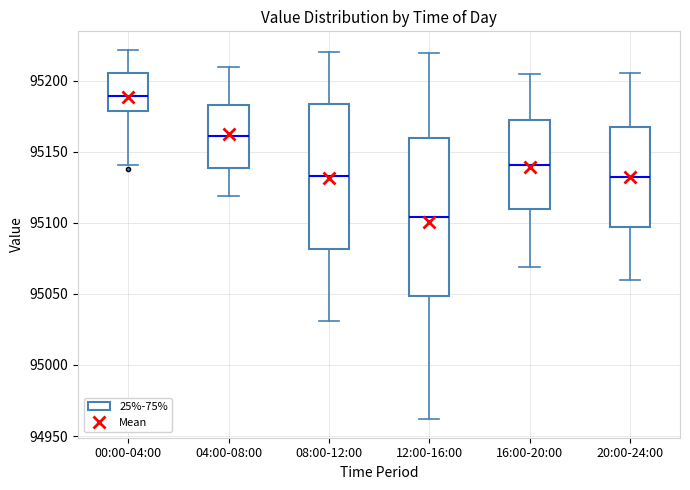

Comparing the boxes themselves (not the whiskers), which one is the tallest?

12:00-16:00